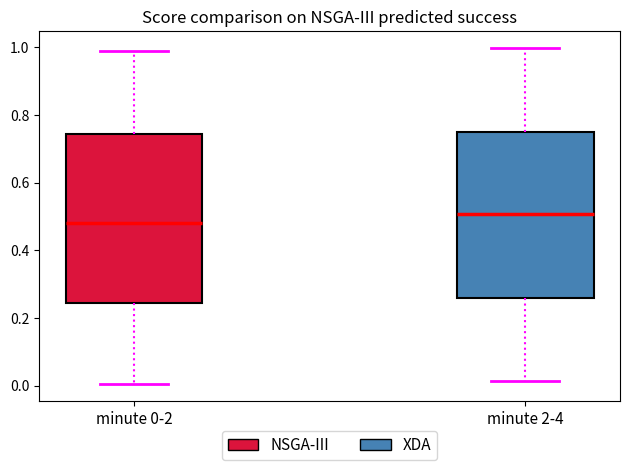

Reading left to right, read every box against the y-axis: the position of its median line, the range the box covers, and the ends of its whiskers. The values are not printed on the chart, so give them approximately, as read against the axis.

minute 0-2: median 0.48, box 0.24 to 0.74, whiskers 0.00 to 0.98
minute 2-4: median 0.50, box 0.26 to 0.76, whiskers 0.02 to 1.00